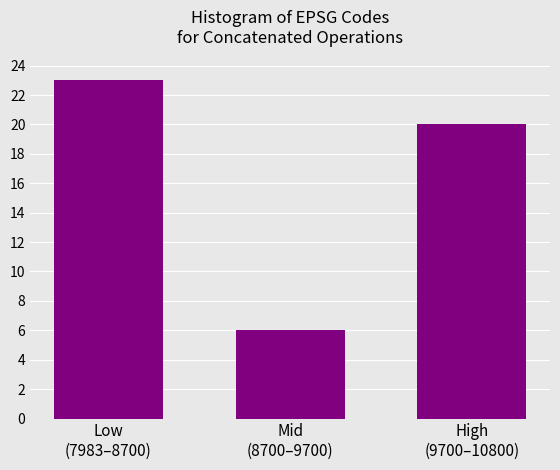

Reading left to right, extract all data points from this chart.

23	6	20